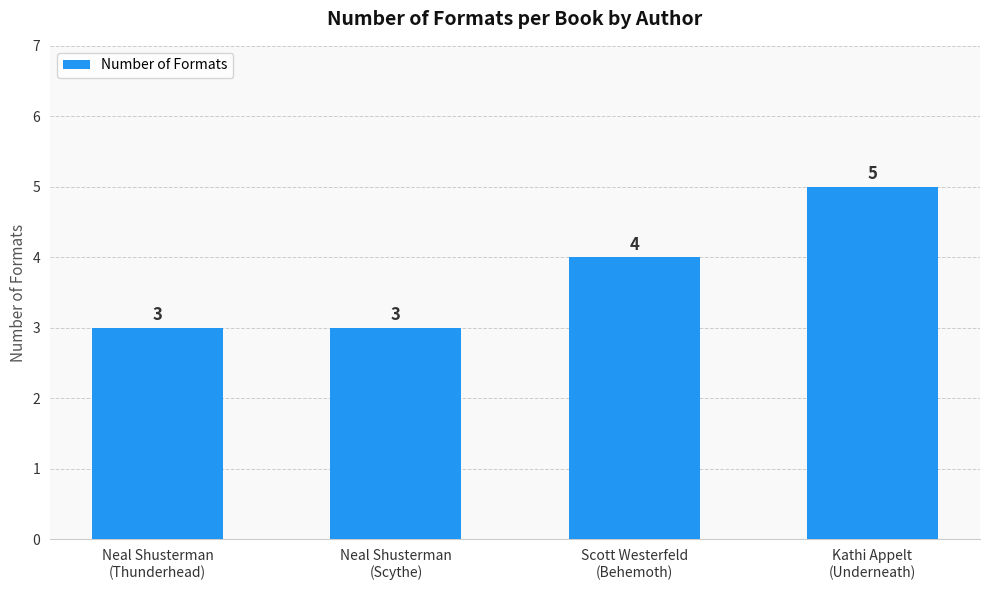

What is the label of the 3rd bar from the left?

Scott Westerfeld
(Behemoth)